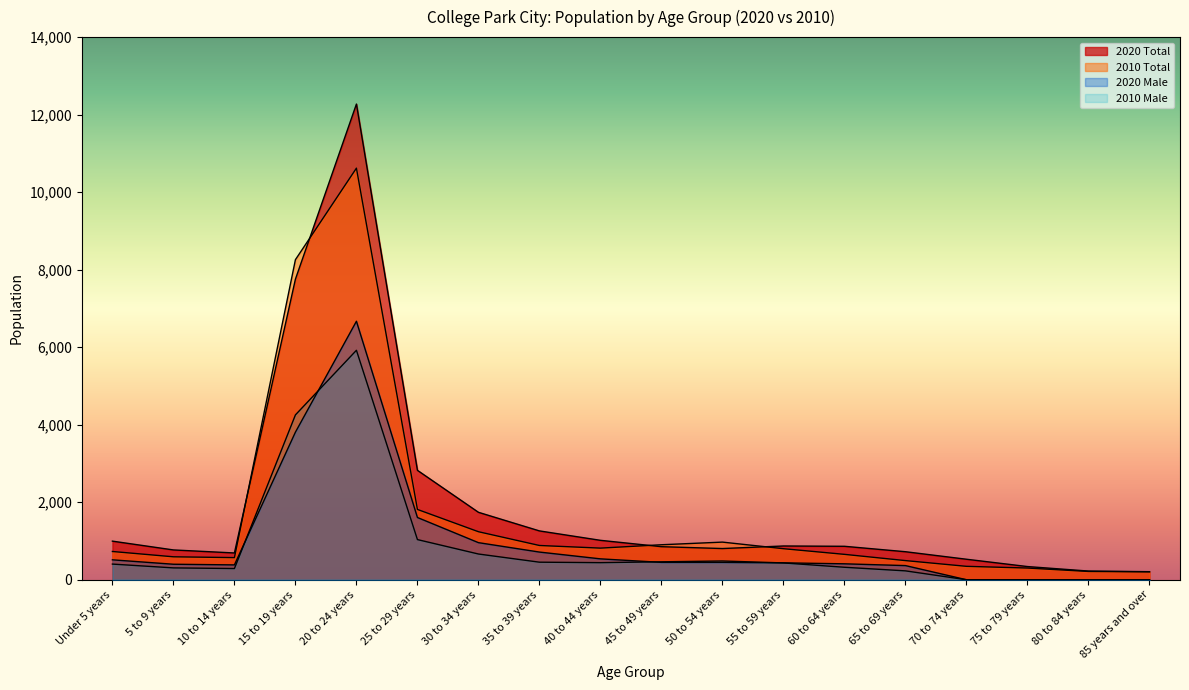

Rank the categories by 2020 Male value from highest to lowest.

20 to 24 years, 15 to 19 years, 25 to 29 years, 30 to 34 years, 35 to 39 years, 40 to 44 years, Under 5 years, 45 to 49 years, 50 to 54 years, 55 to 59 years, 60 to 64 years, 5 to 9 years, 10 to 14 years, 65 to 69 years, 70 to 74 years, 75 to 79 years, 80 to 84 years, 85 years and over